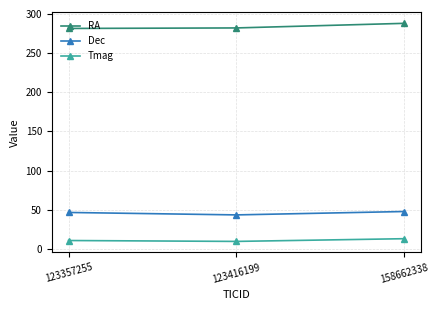

How many lines are shown in the chart?

3